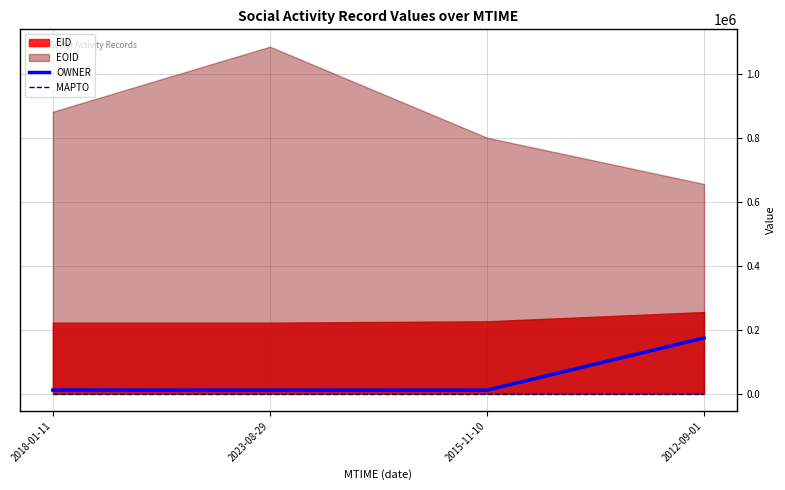

Which category has the highest value in the OWNER series?

2012-09-01